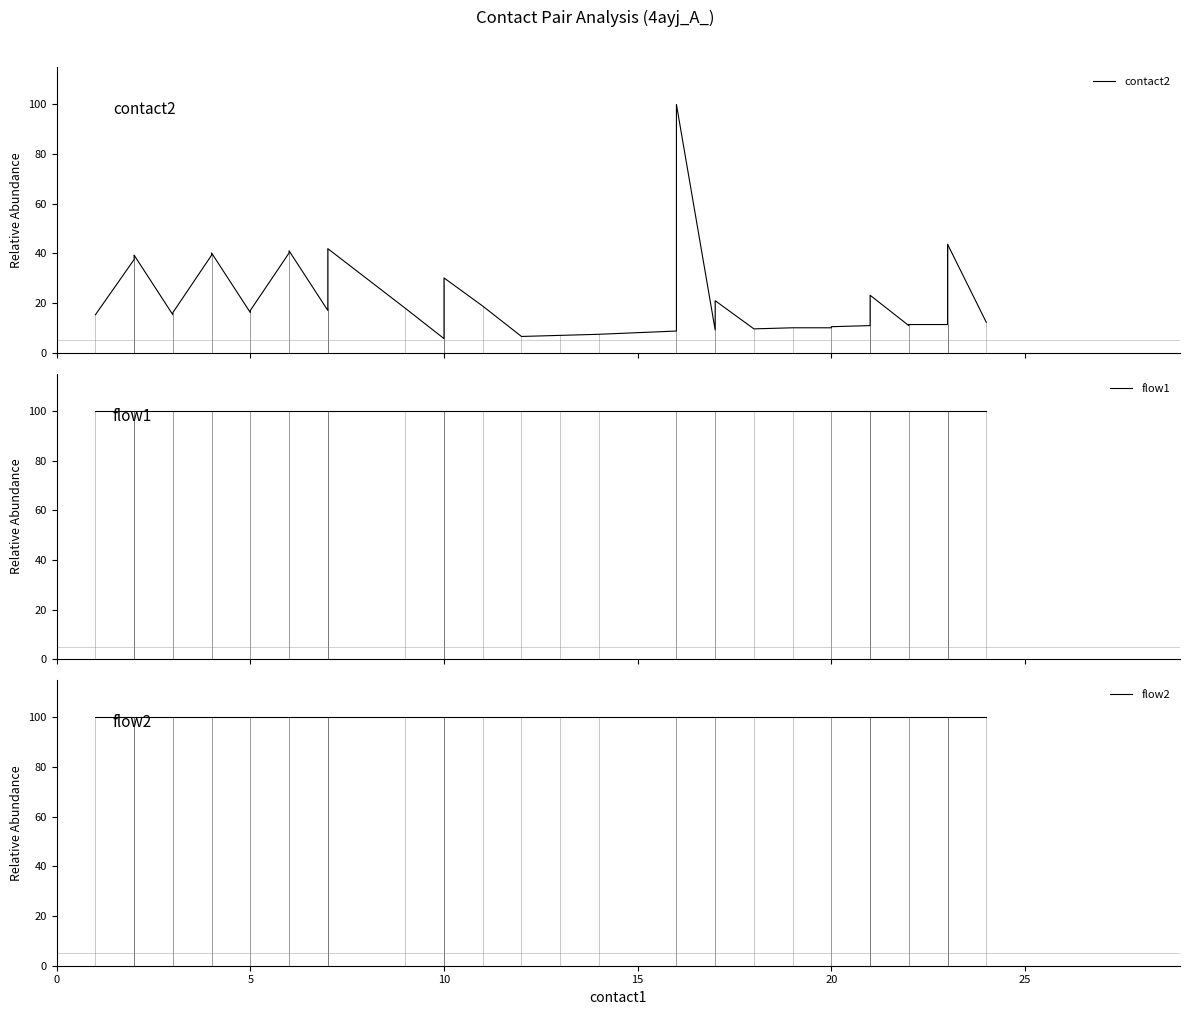

Which series has the largest total across all categories?

flow1